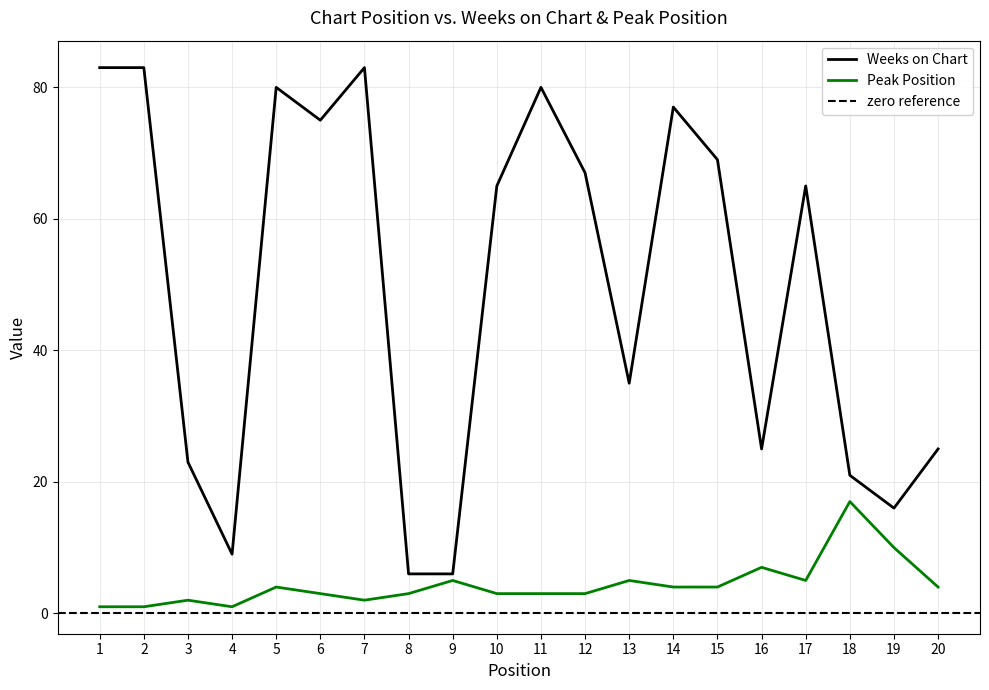

Reading left to right, transcribe all the data shown in this chart.

Weeks on Chart: 83	83	23	9	80	75	83	6	6	65	80	67	35	77	69	25	65	21	16	25
Peak Position: 1	1	2	1	4	3	2	3	5	3	3	3	5	4	4	7	5	17	10	4